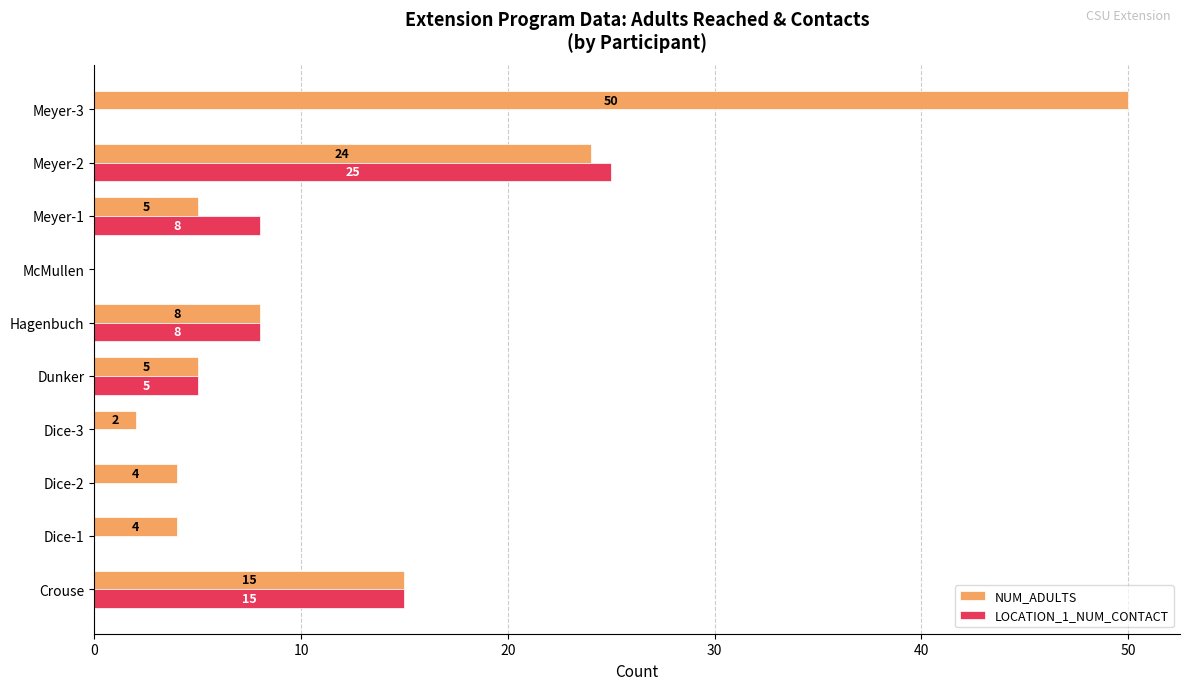

The NUM_ADULTS series shows 4 at Dice-1. True or false?

True